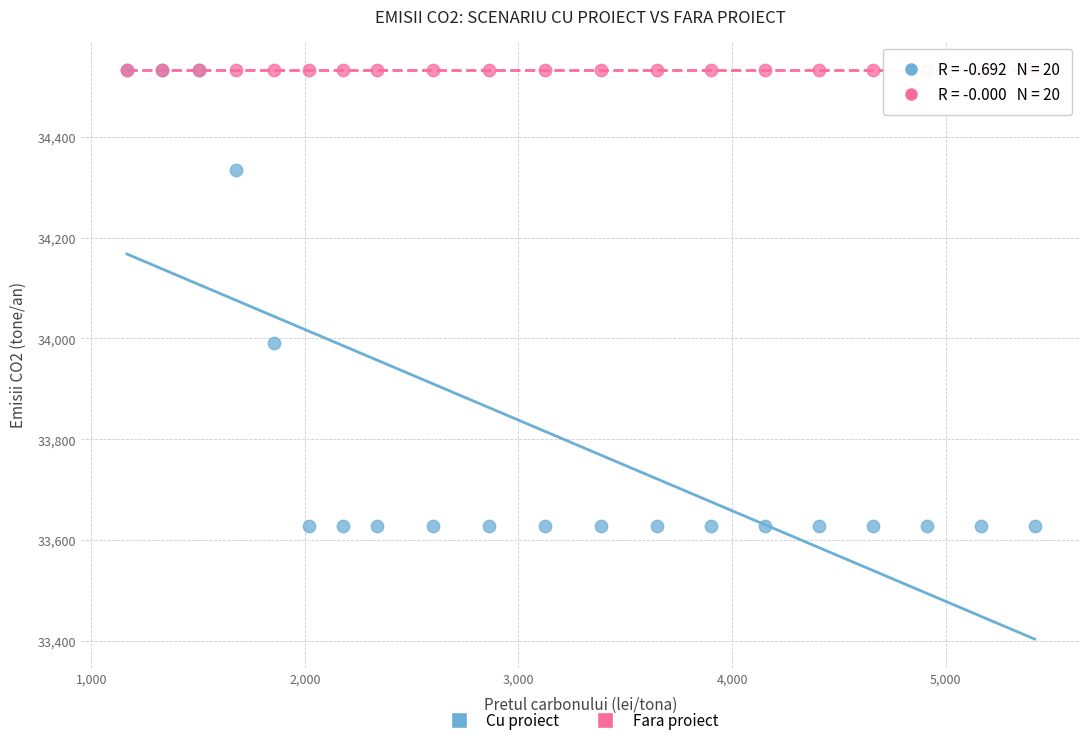

Across all series, what Y value is closest to 34080?

33990.0